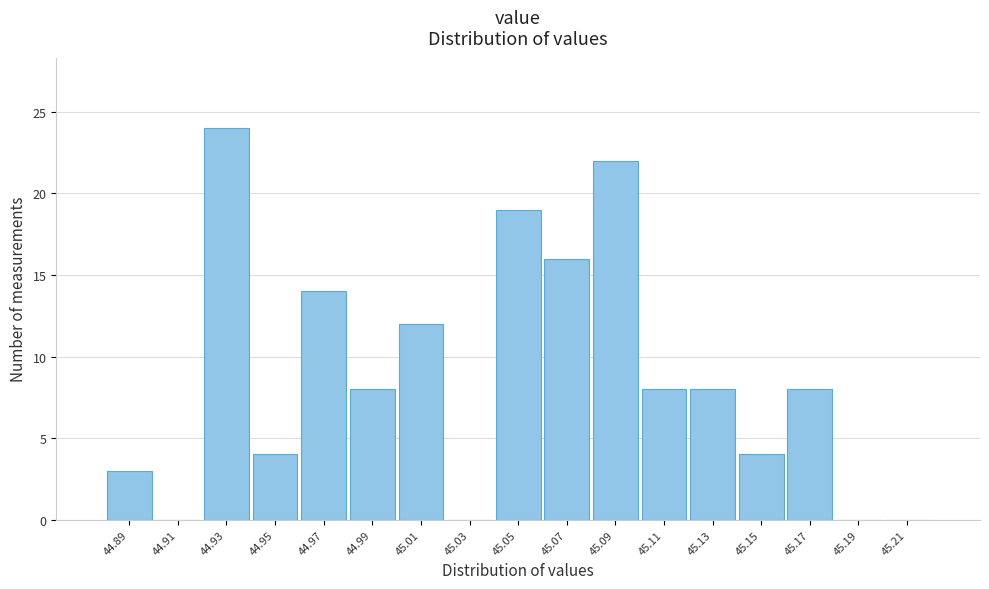

Reading left to right, list every bar in this chart as the range it spans on the x-axis followed by its height. The values are not printed on the chart, so give them approximately, as read against the axis.

44.88 to 44.90: 3
44.90 to 44.92: 0
44.92 to 44.94: 24
44.94 to 44.96: 4
44.96 to 44.98: 14
44.98 to 45.00: 8
45.00 to 45.02: 12
45.02 to 45.04: 0
45.04 to 45.06: 19
45.06 to 45.08: 16
45.08 to 45.10: 22
45.10 to 45.12: 8
45.12 to 45.14: 8
45.14 to 45.16: 4
45.16 to 45.18: 8
45.18 to 45.20: 0
45.20 to 45.22: 0